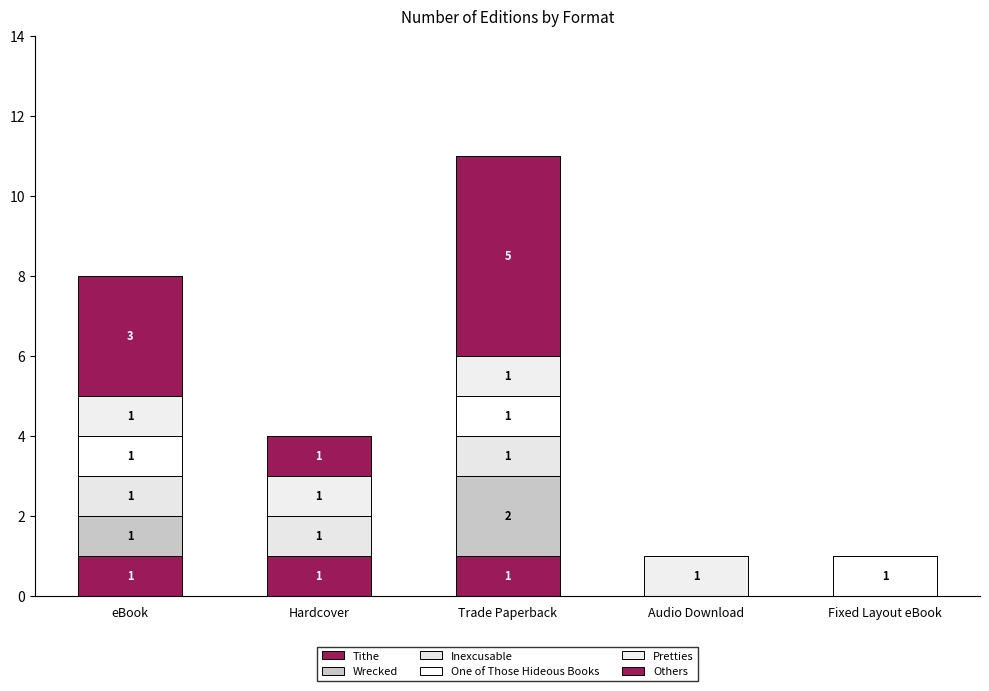

Does the chart contain stacked bars?

Yes